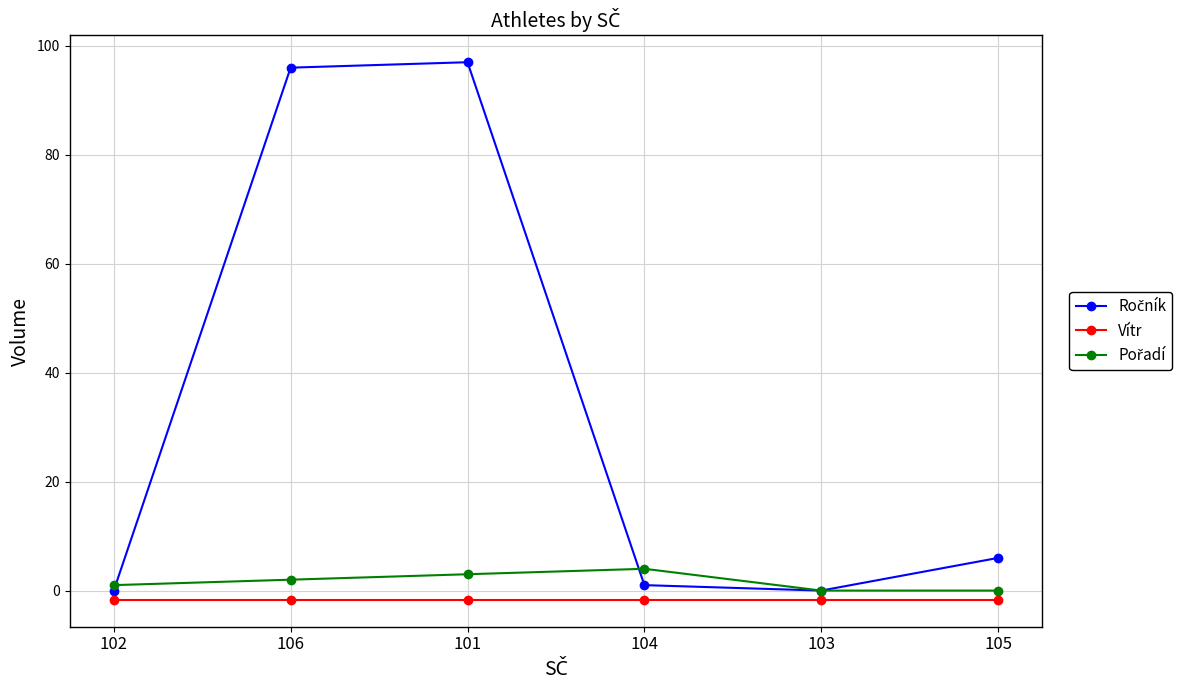

The Vítr series shows -1.7 at 106. True or false?

True